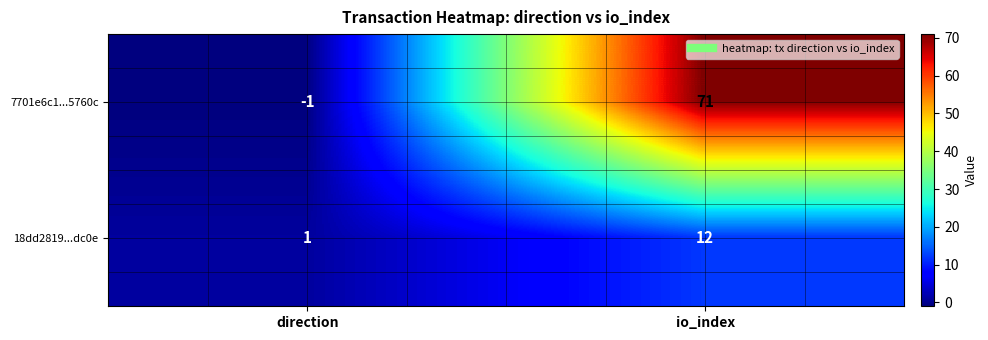

True or false: 7701e6c1...5760c has a value of 71 at io_index.

True